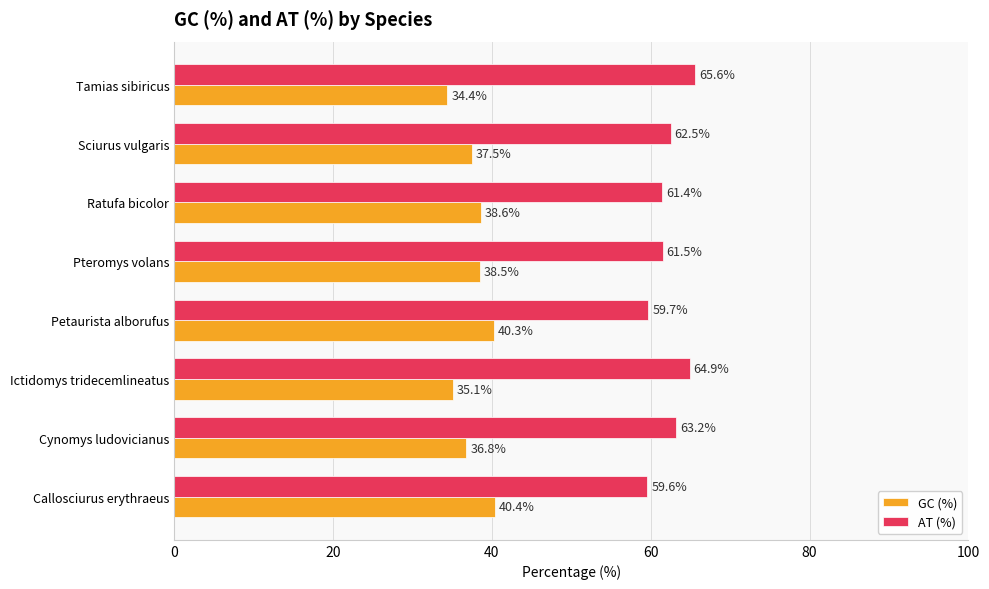

What is the approximate value of GC (%) at Callosciurus erythraeus?

40.4